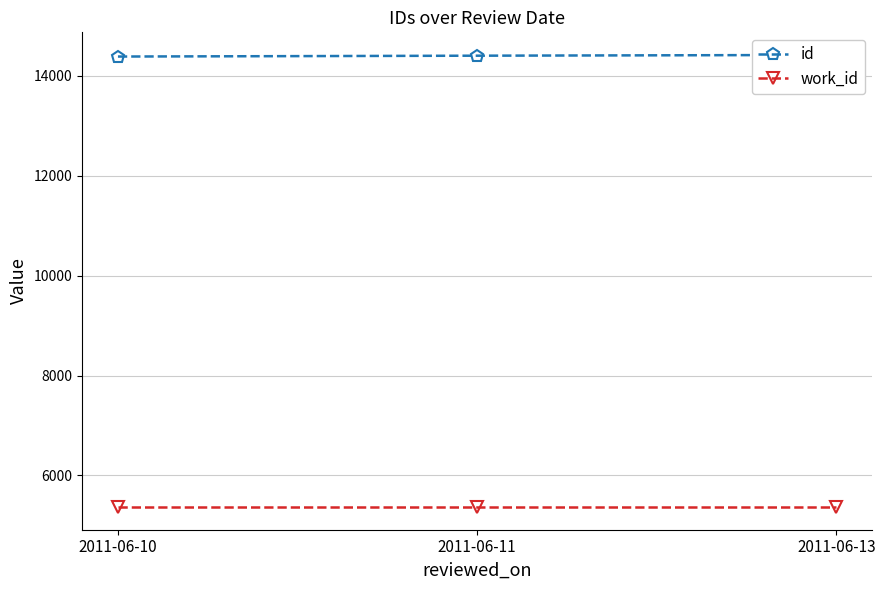

Which category has the lowest value across all series?

2011-06-10